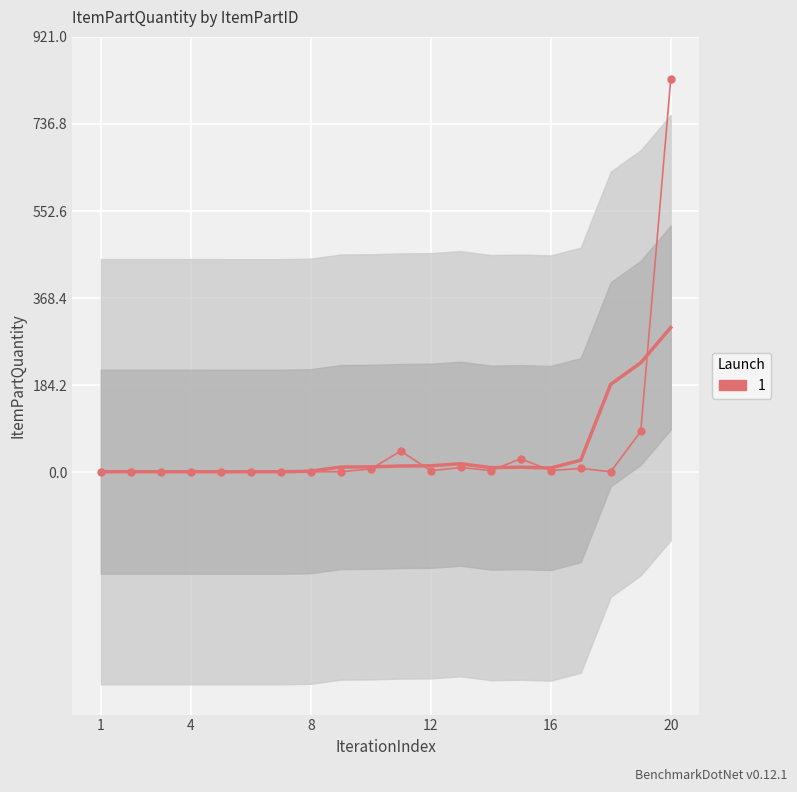

Between 19 and 14, which is larger?

19